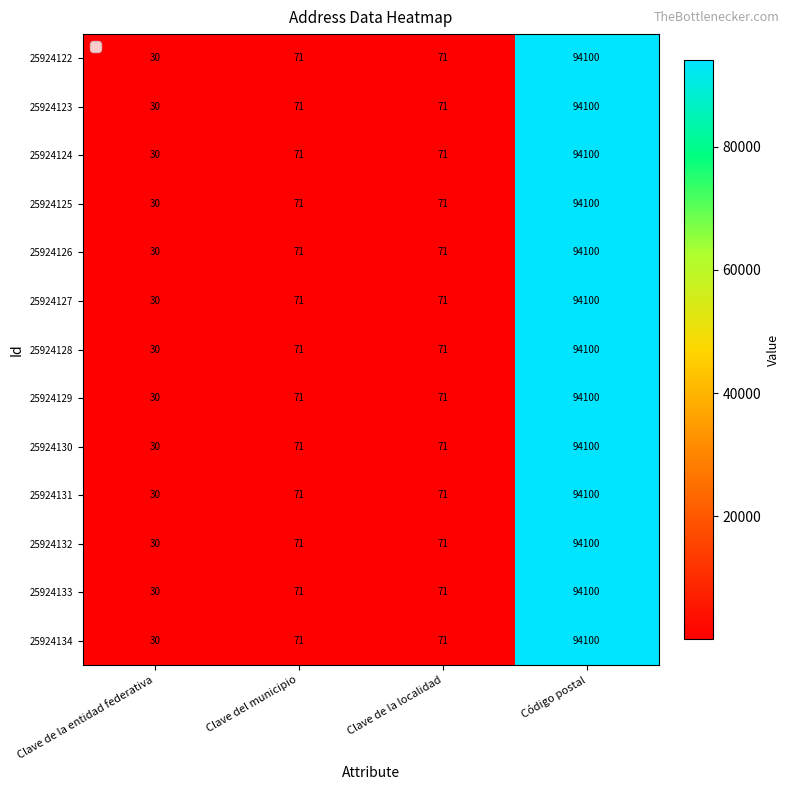

True or false: 25924127 has a value of 71 at Clave de la localidad.

True